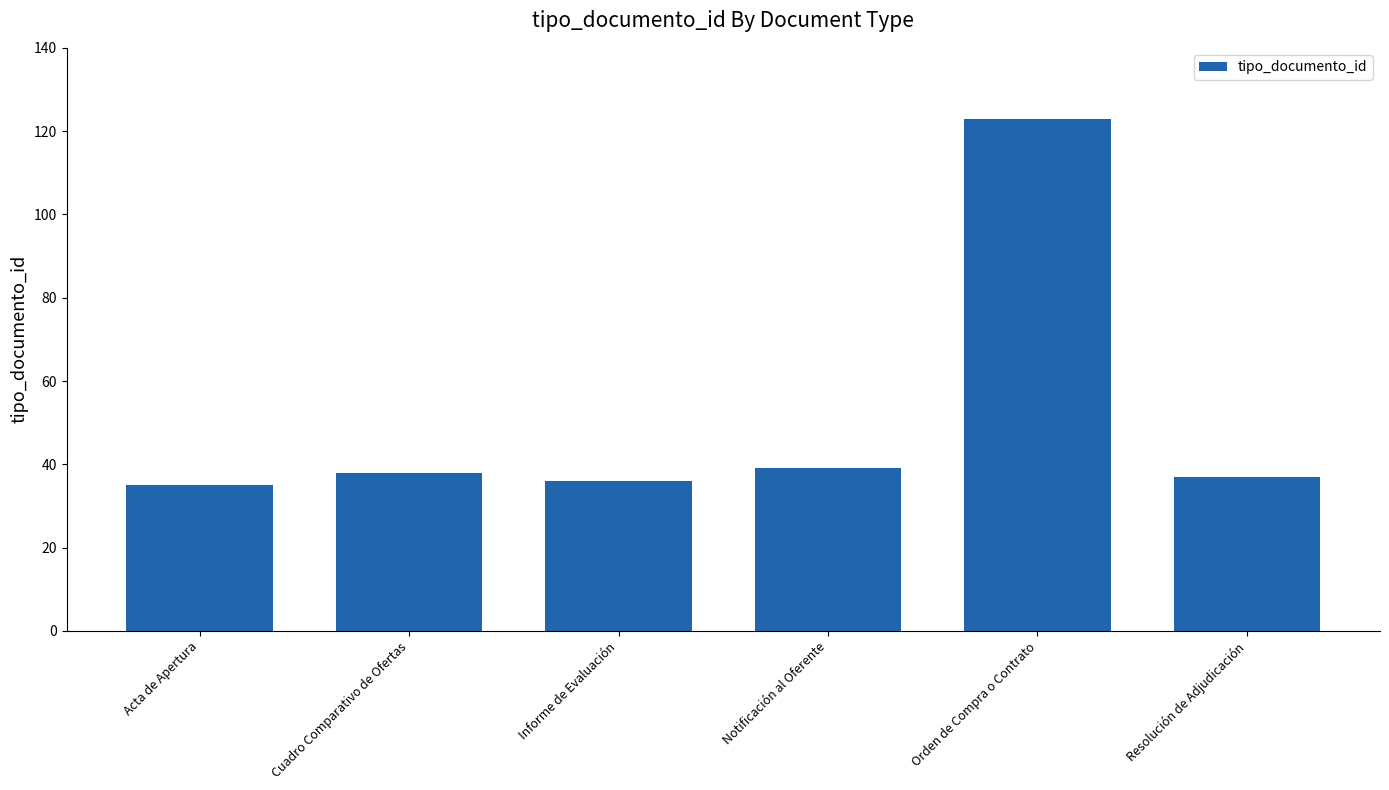

Are the bars horizontal?

No